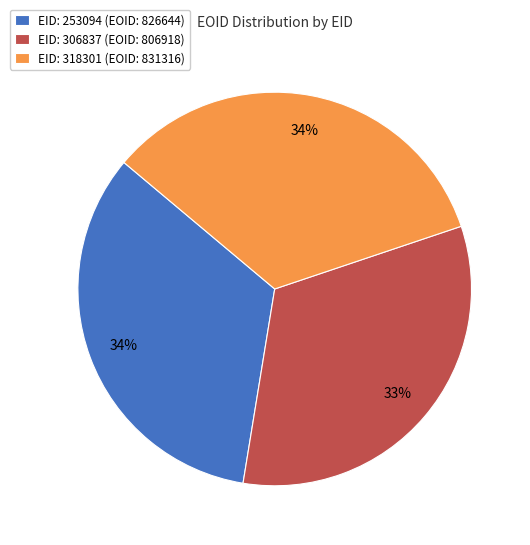

Is the sum of EID: 306837 (EOID: 806918) and EID: 253094 (EOID: 826644) greater than half?

Yes